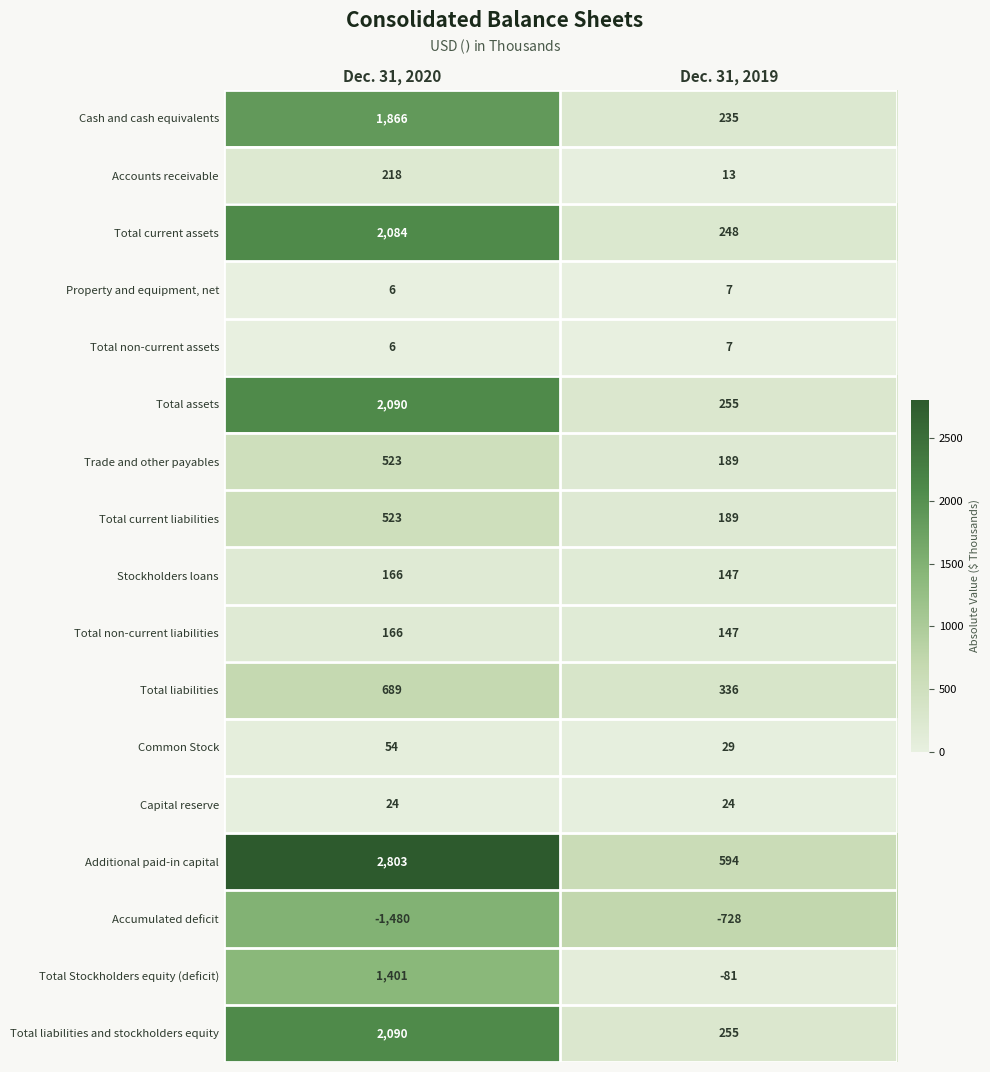

The value of Accumulated deficit at Dec. 31, 2020 is -961. True or false?

False